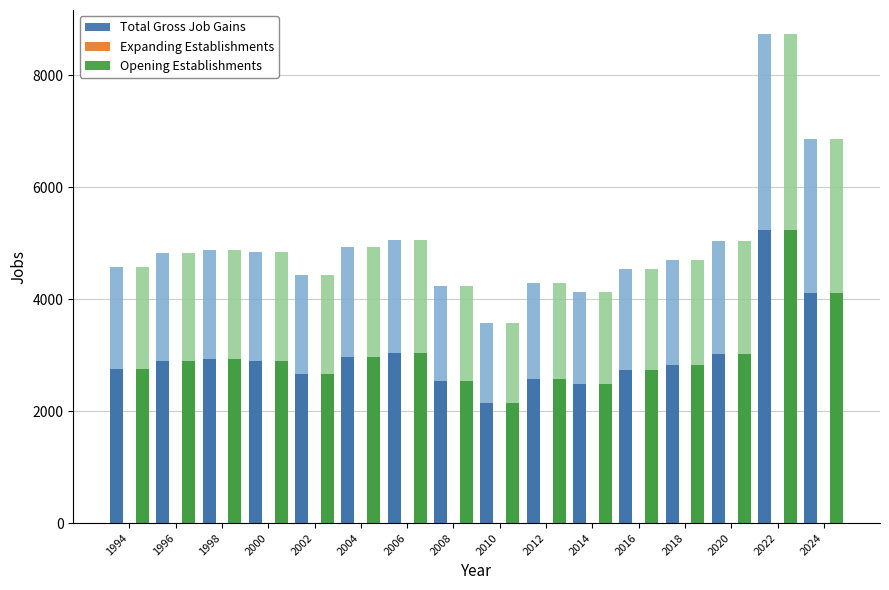

At how many categories does at least one series exceed 249?

16